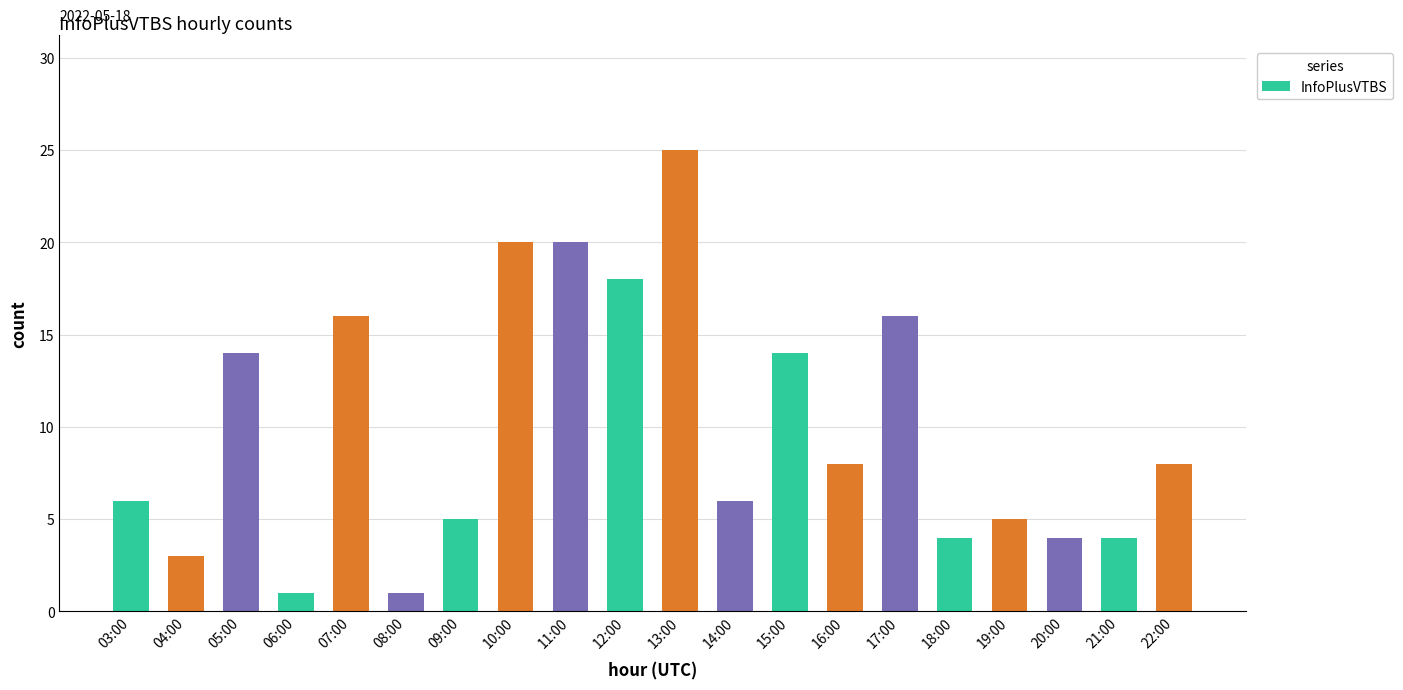

Reading left to right, what are all the values shown in this chart?

6	3	14	1	16	1	5	20	20	18	25	6	14	8	16	4	5	4	4	8